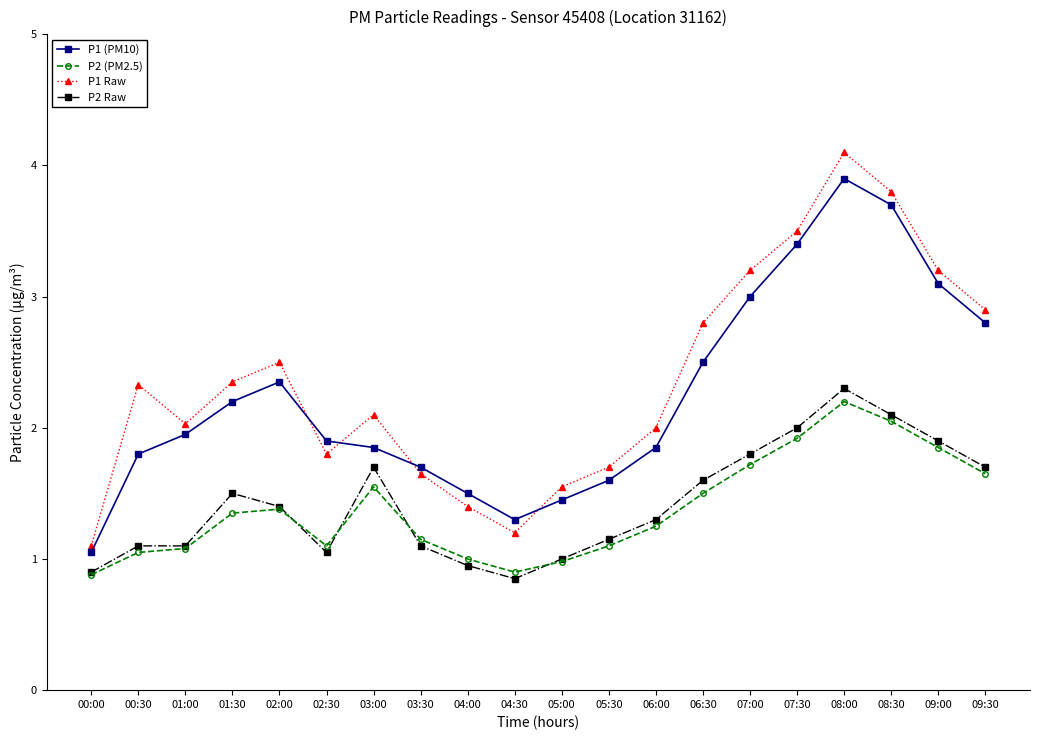

Where does the P2 (PM2.5) series first go above 1?

00:30